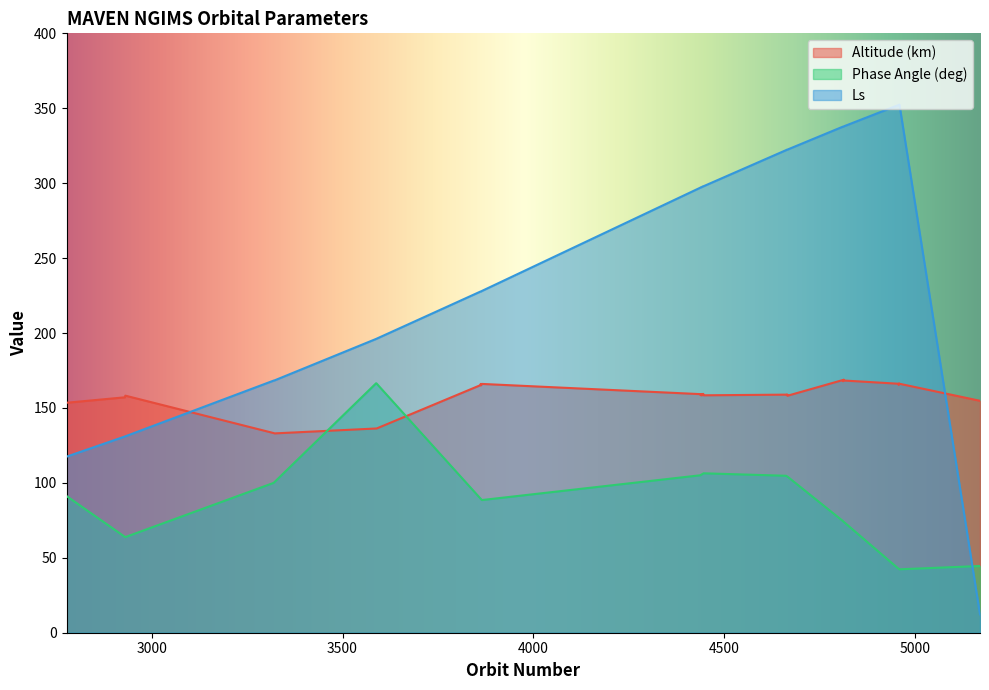

List the labels in order of Altitude (km) value, smallest first.

3322, 3320, 3589, 3588, 2777, 5170, 2930, 4666, 2931, 4441, 4446, 4664, 4438, 4444, 4663, 4662, 4665, 4439, 4443, 4437, 4440, 4442, 4445, 3863, 3861, 4957, 3864, 4956, 3865, 3862, 4959, 4955, 4958, 4811, 4812, 4814, 4810, 4813